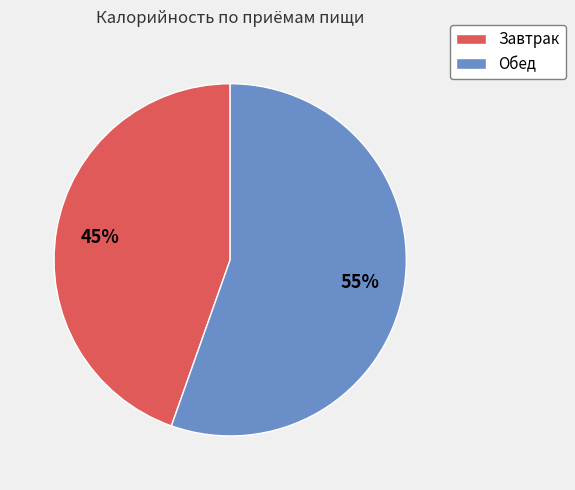

Does any single category account for the majority?

Yes